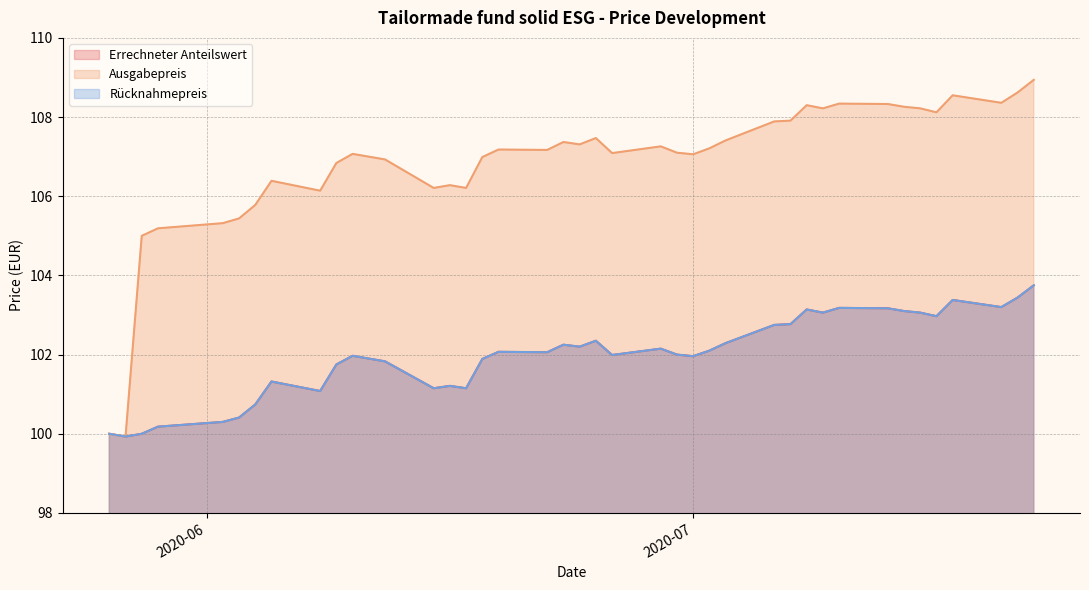

Reading left to right, extract all data points from this chart.

Errechneter Anteilswert: 100.0	99.9	100.0	100.2	100.3	100.4	100.7	101.3	101.1	101.8	102.0	101.8	101.2	101.2	101.2	101.9	102.1	102.1	102.2	102.2	102.3	102.0	102.2	102.0	102.0	102.1	102.3	102.8	102.8	103.1	103.1	103.2	103.2	103.1	103.1	103.0	103.4	103.2	103.4	103.8
Ausgabepreis: 100.0	99.9	105.0	105.2	105.3	105.4	105.8	106.4	106.1	106.8	107.1	106.9	106.2	106.3	106.2	107.0	107.2	107.2	107.4	107.3	107.5	107.1	107.3	107.1	107.1	107.2	107.4	107.9	107.9	108.3	108.2	108.3	108.3	108.3	108.2	108.1	108.5	108.4	108.6	108.9
Rücknahmepreis: 100.0	99.9	100.0	100.2	100.3	100.4	100.7	101.3	101.1	101.8	102.0	101.8	101.2	101.2	101.2	101.9	102.1	102.1	102.2	102.2	102.3	102.0	102.2	102.0	102.0	102.1	102.3	102.8	102.8	103.1	103.1	103.2	103.2	103.1	103.1	103.0	103.4	103.2	103.4	103.8